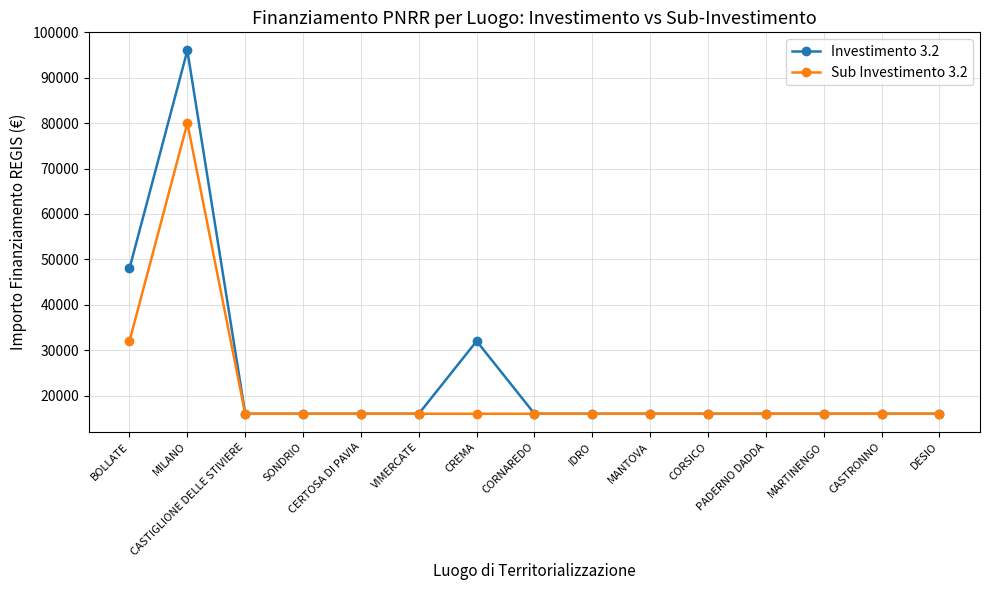

List the series in order of their peak value, highest first.

Investimento 3.2, Sub Investimento 3.2